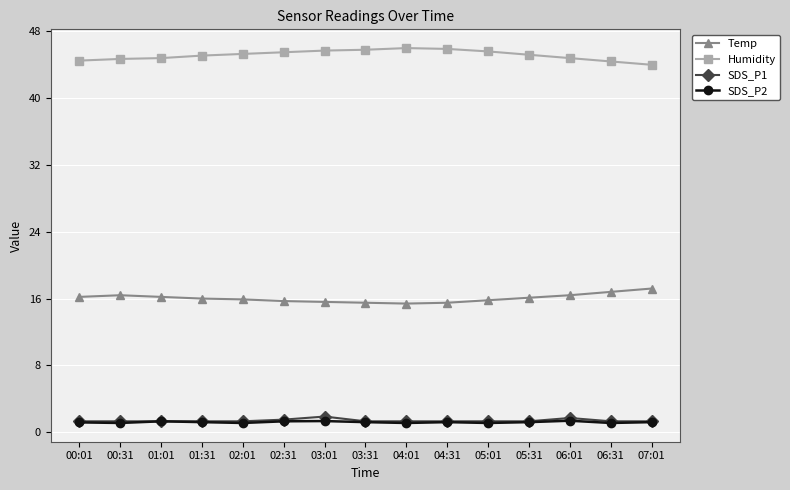

How many data points does each series have?

15